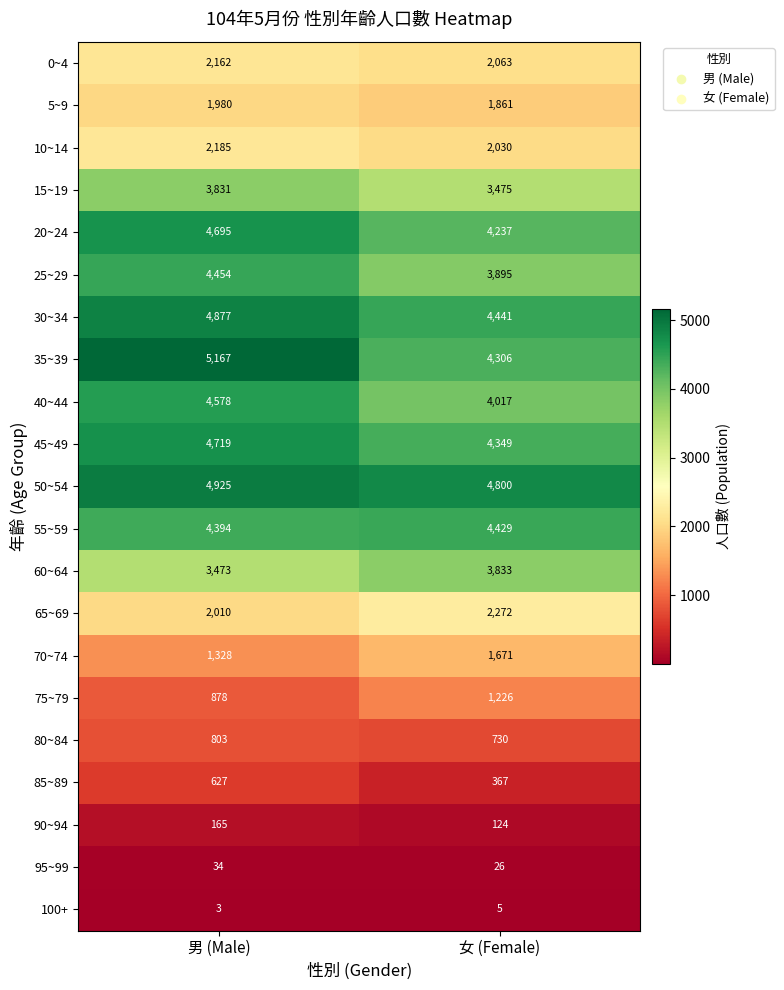

At how many categories does at least one series exceed 1223?

2